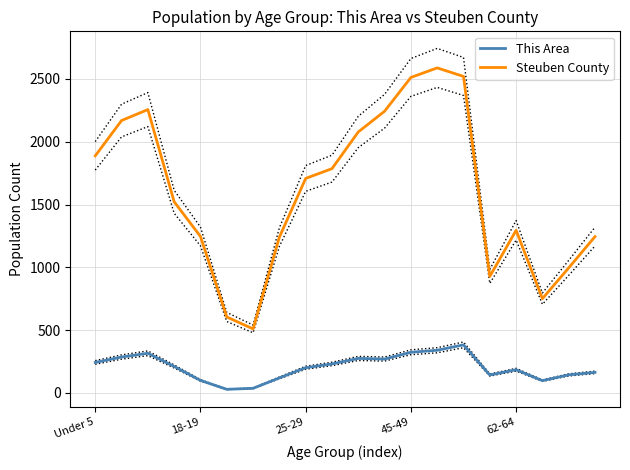

True or false: This Area and Steuben County cross at least once.

False